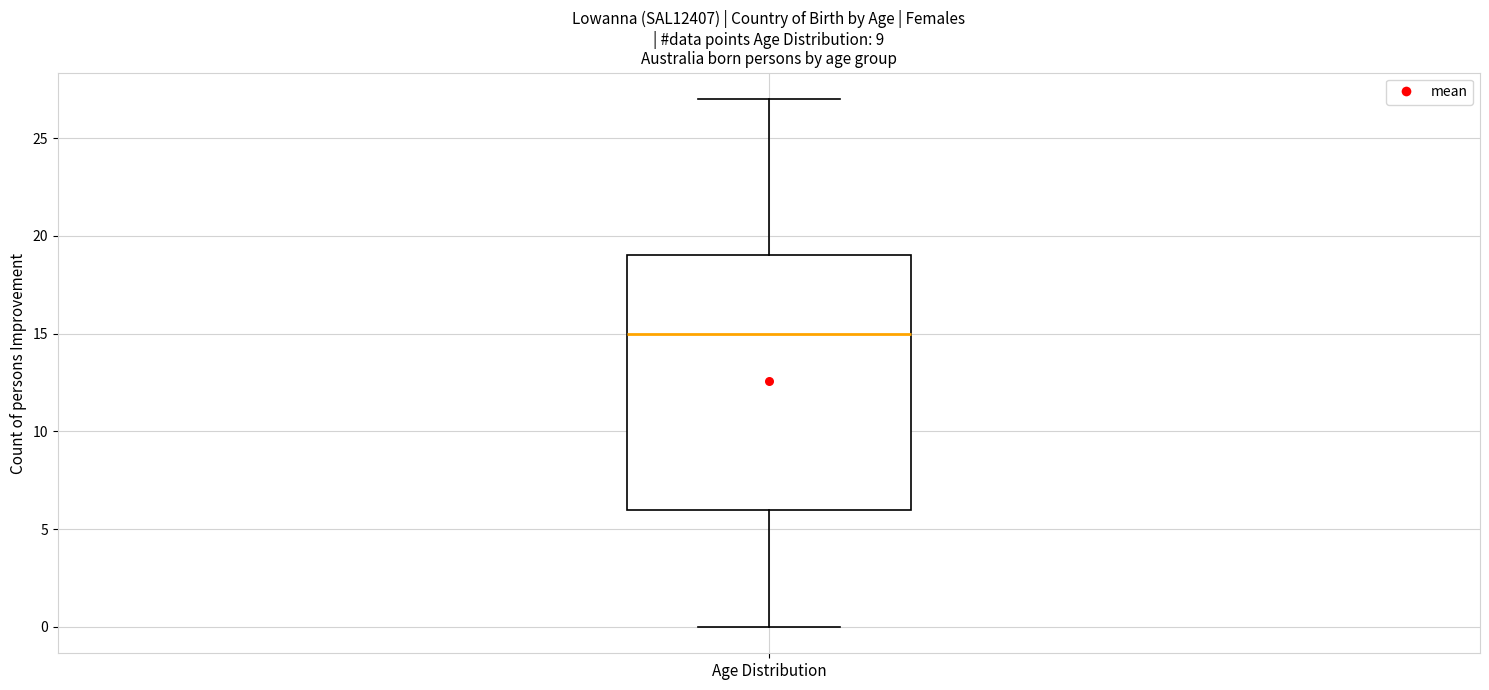

Transcribe this box plot: give where the median line is, the range the box spans, and where the two whiskers end, as read against the y-axis. The values are not printed on the chart, so give them approximately, as read against the axis.

median 15, box 6 to 19, whiskers 0 to 27